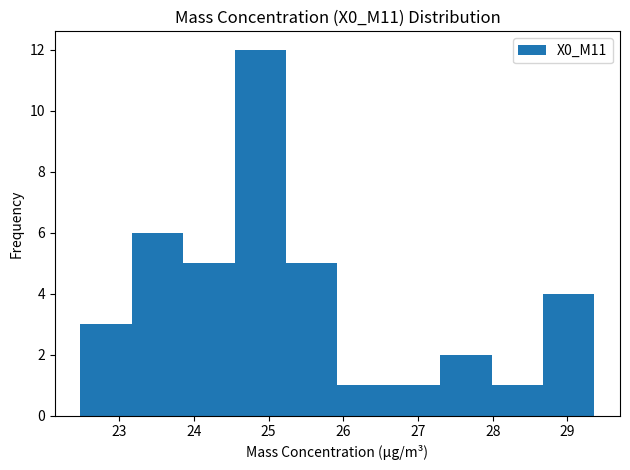

How tall is the bar that spans 28.0 to 28.7 on the x-axis? Neither the bar edges nor the heights are printed on the chart, so give them approximately, as read against the axes.

1